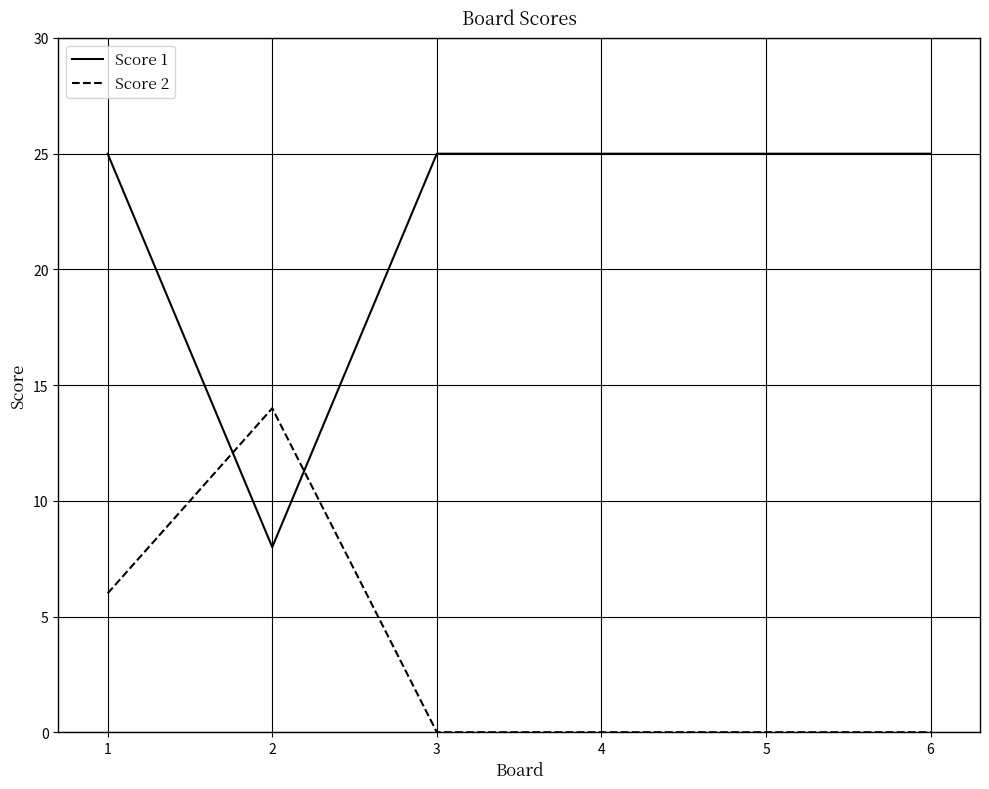

Which series changed the most between 1 and 4?

Score 2